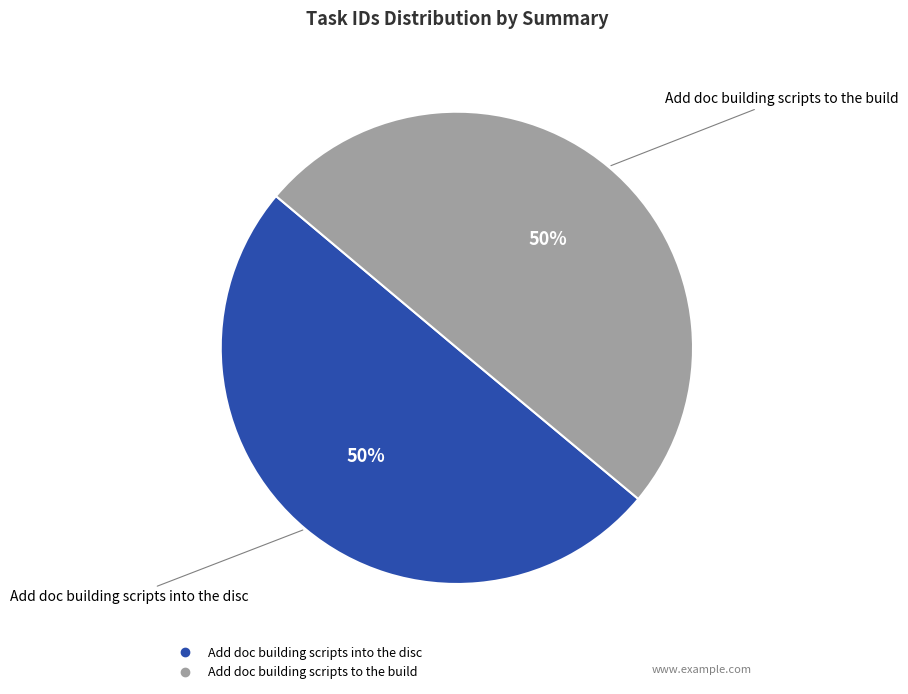

How many segments does this pie chart have?

2